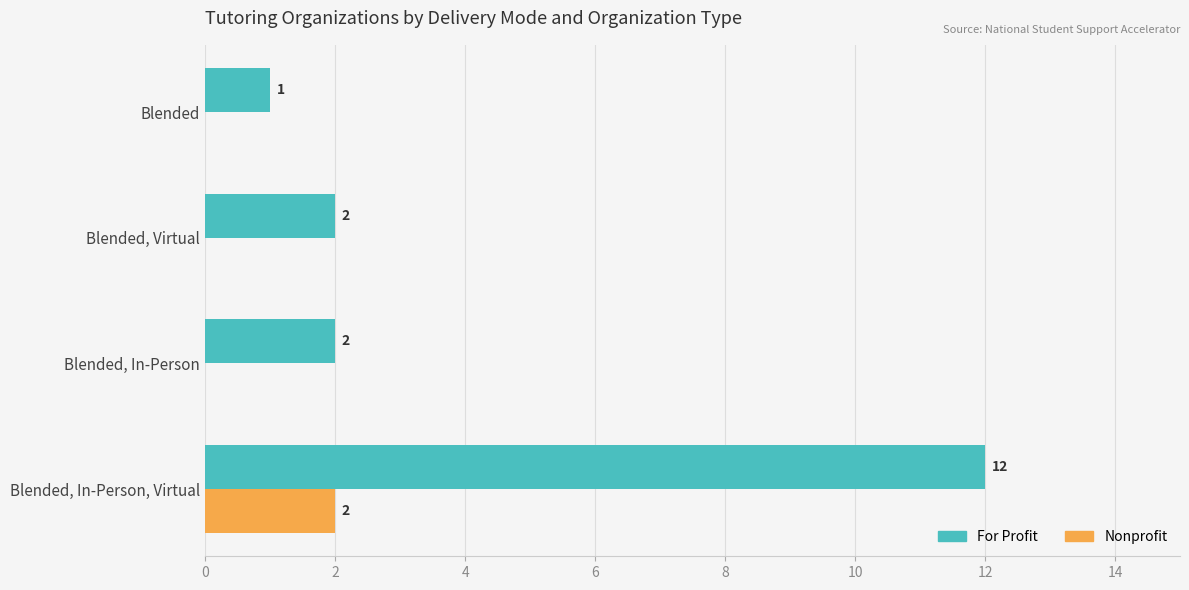

Between Blended, In-Person, Virtual and Blended, which series saw the biggest shift?

For Profit